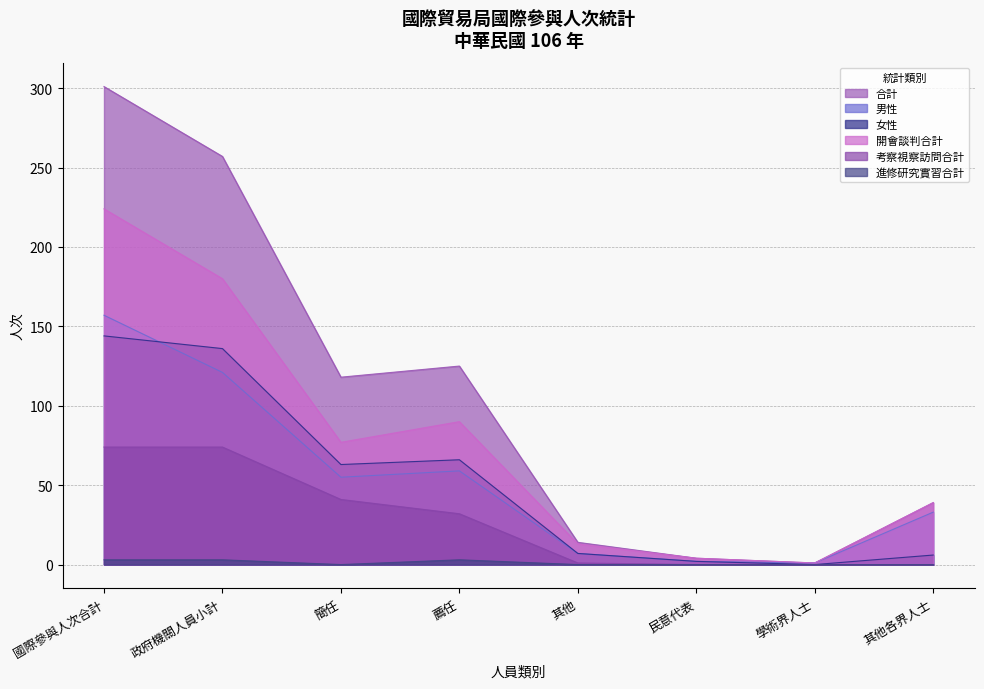

Reading left to right, extract all data points from this chart.

合計: 301	257	118	125	14	4	1	39
男性: 157	121	55	59	7	2	1	33
女性: 144	136	63	66	7	2	0	6
開會談判合計: 224	180	77	90	13	4	1	39
考察視察訪問合計: 74	74	41	32	1	0	0	0
進修研究實習合計: 3	3	0	3	0	0	0	0